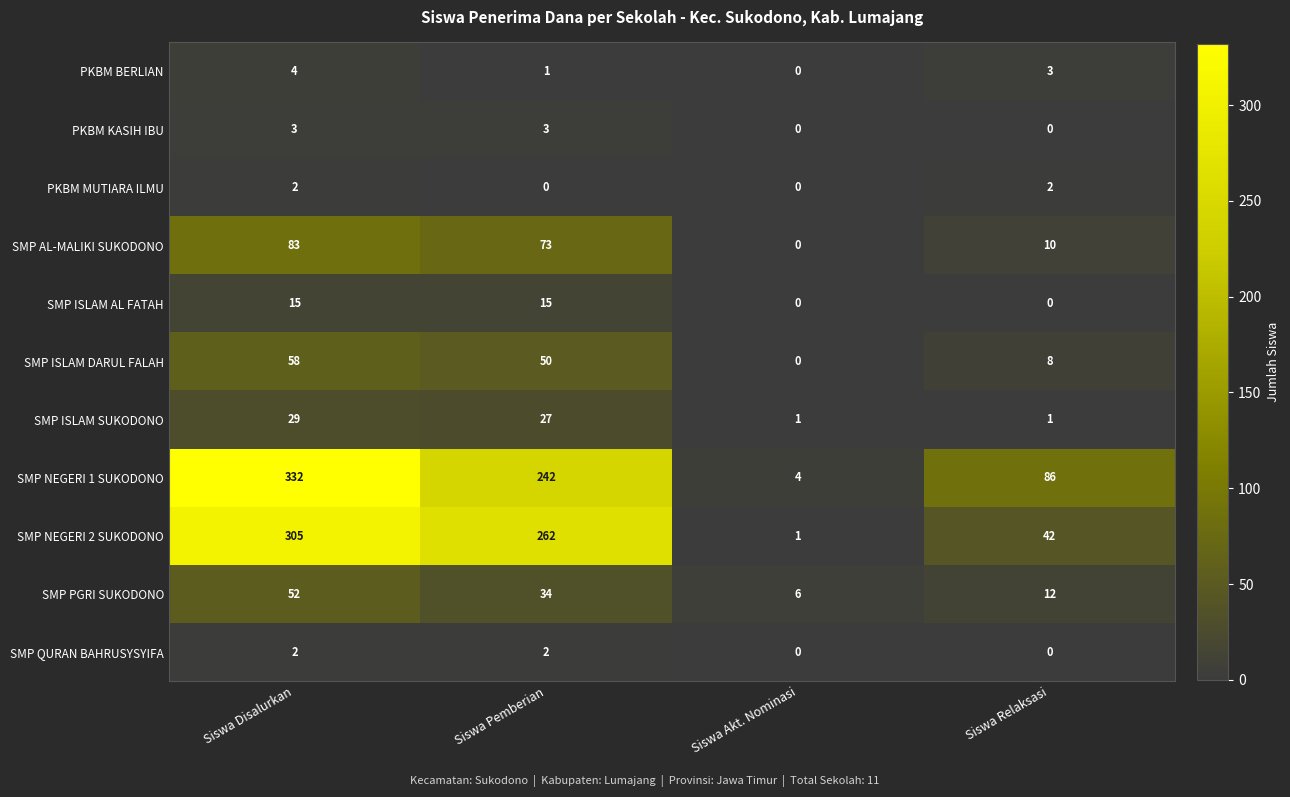

Where does the SMP PGRI SUKODONO series first go above 34?

Siswa Disalurkan